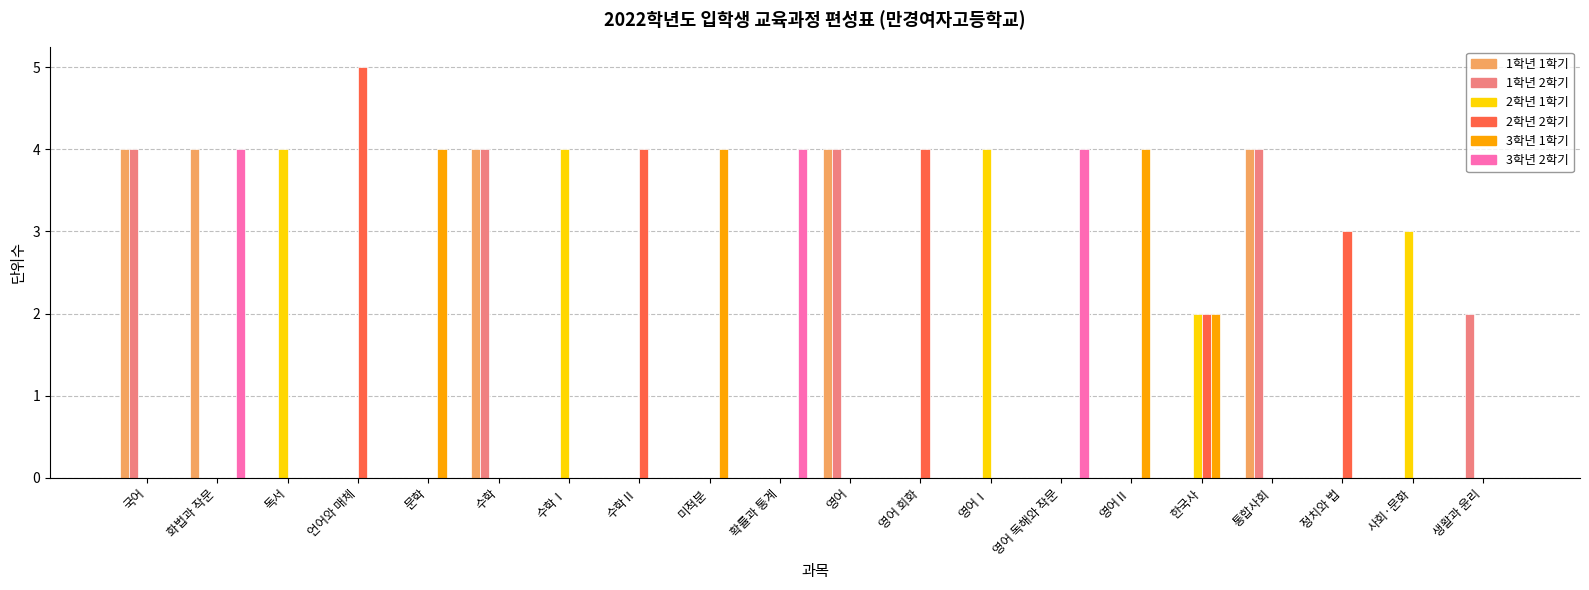

Is it true that 3학년 2학기 equals 3 at 한국사?

False